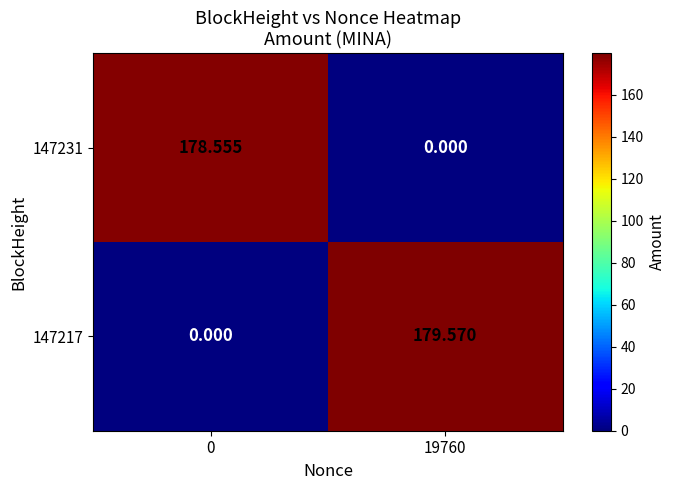

Is the value of 147217 at 19760 greater than the value of 147231 at 0?

Yes